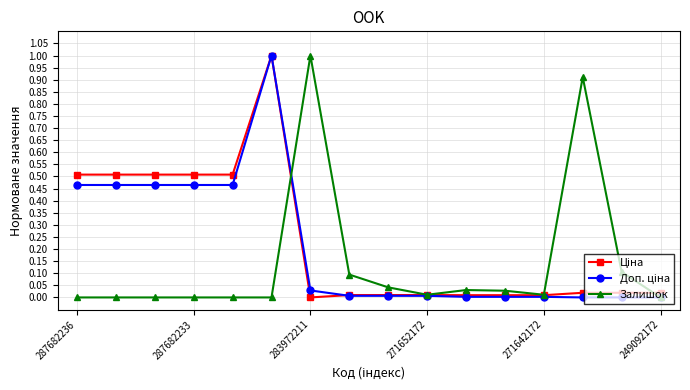

What is the maximum value shown in the chart?

1.0